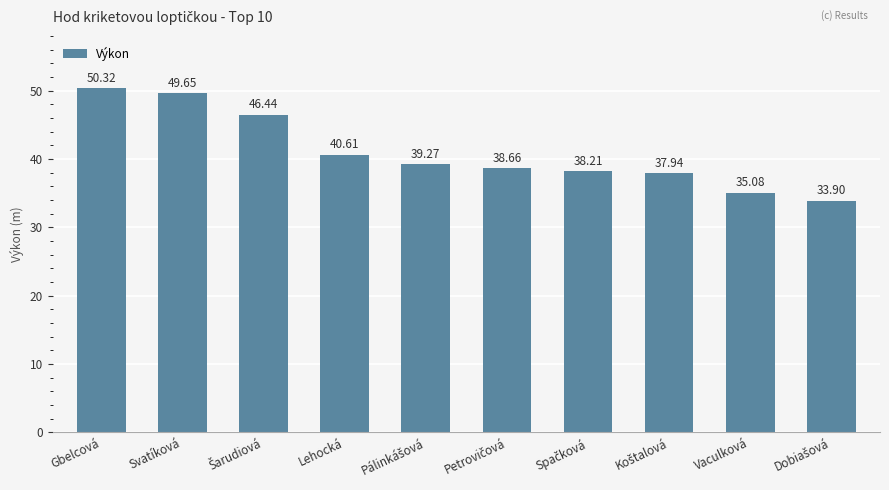

At which label does the data first exceed 39?

Gbelcová